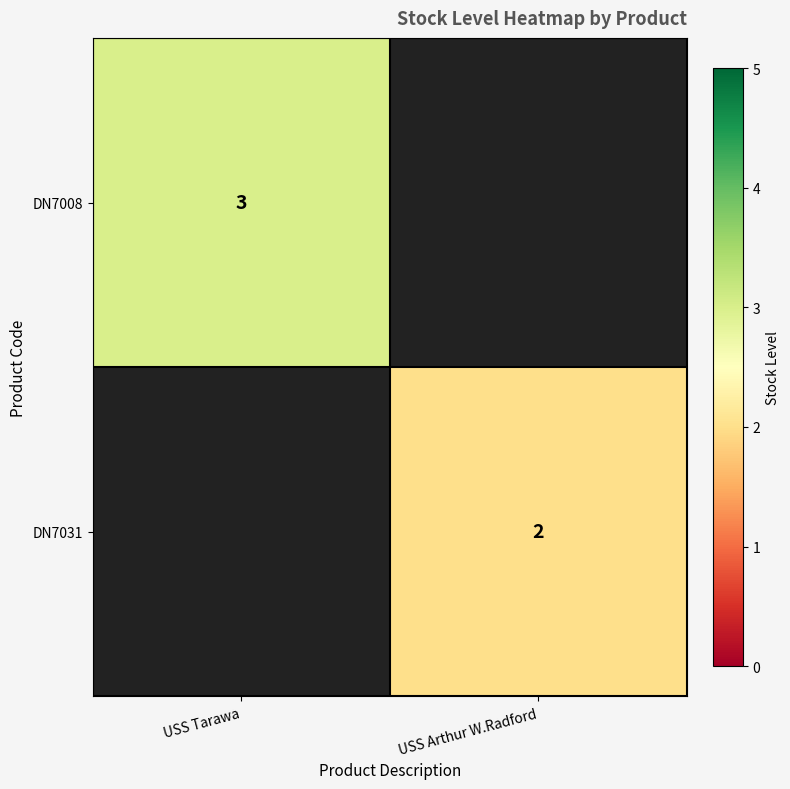

Is it true that DN7031 equals 2 at USS Arthur W.Radford?

True